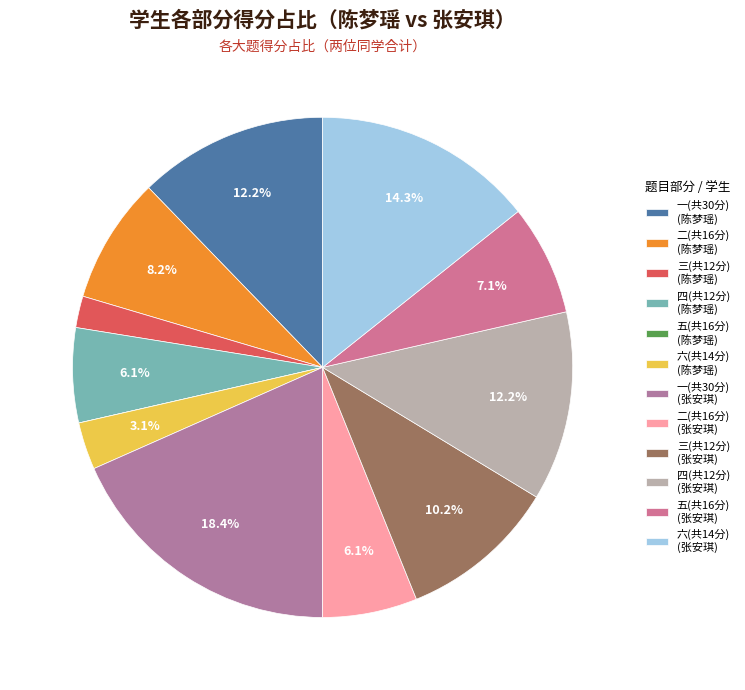

Is there any slice that represents more than half of the pie?

No